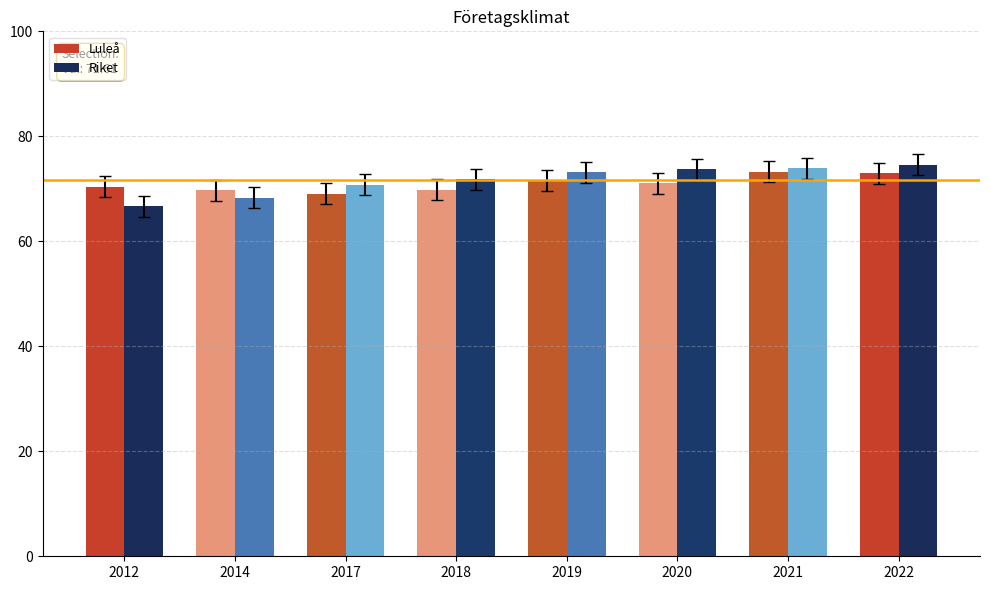

What is the maximum value for Luleå?

73.3